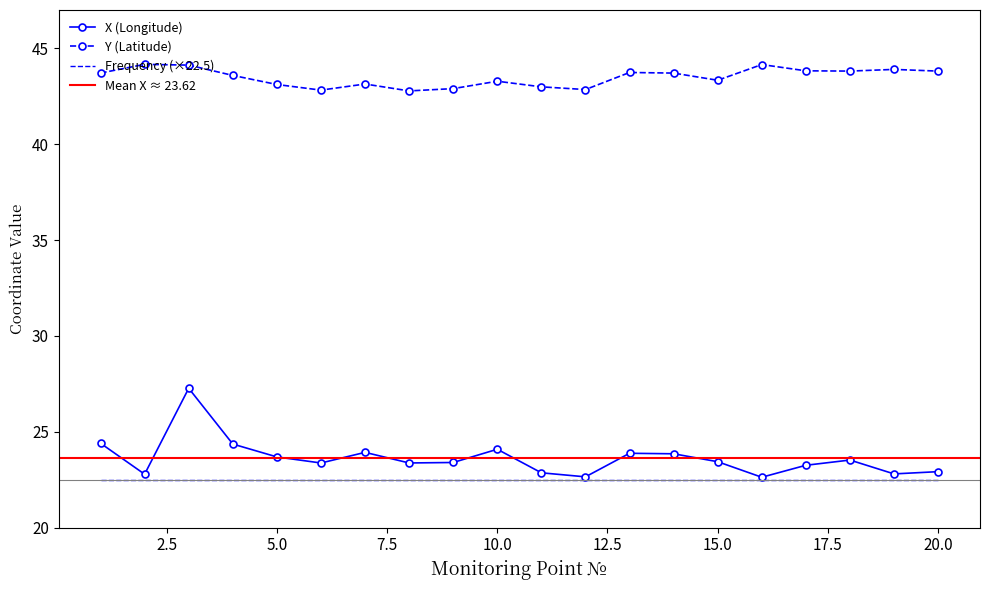

Between 1 and 4, which series saw the biggest shift?

Y (Latitude)